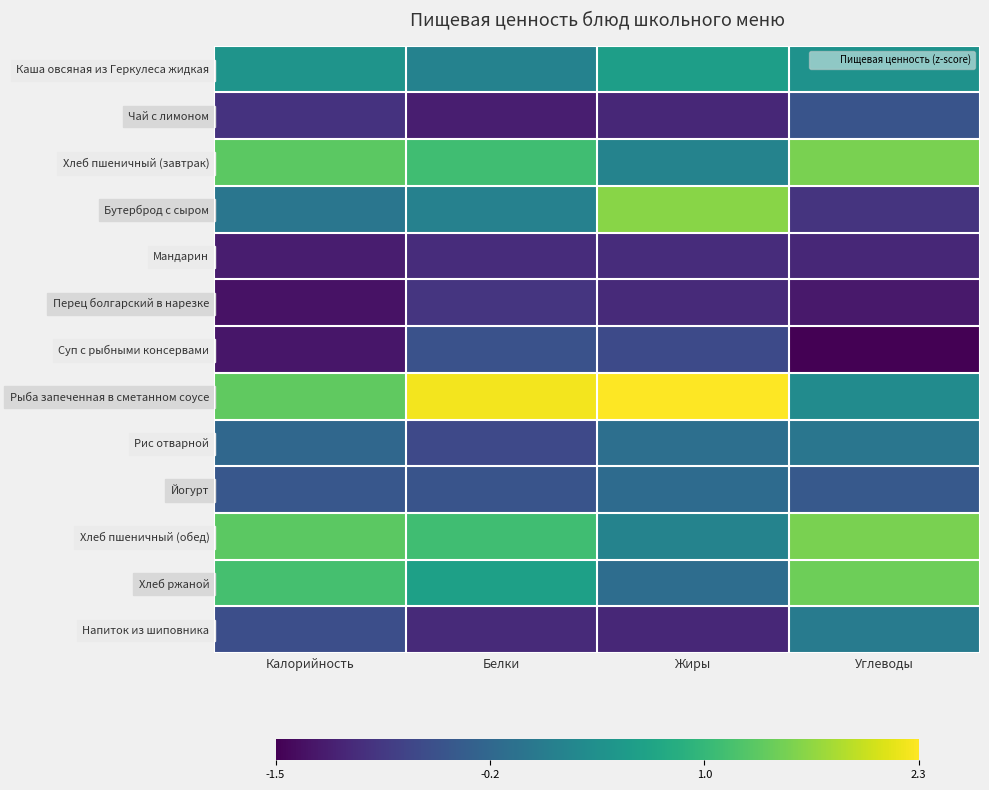

What is the spread (max minus min) of values at Жиры?

3.3